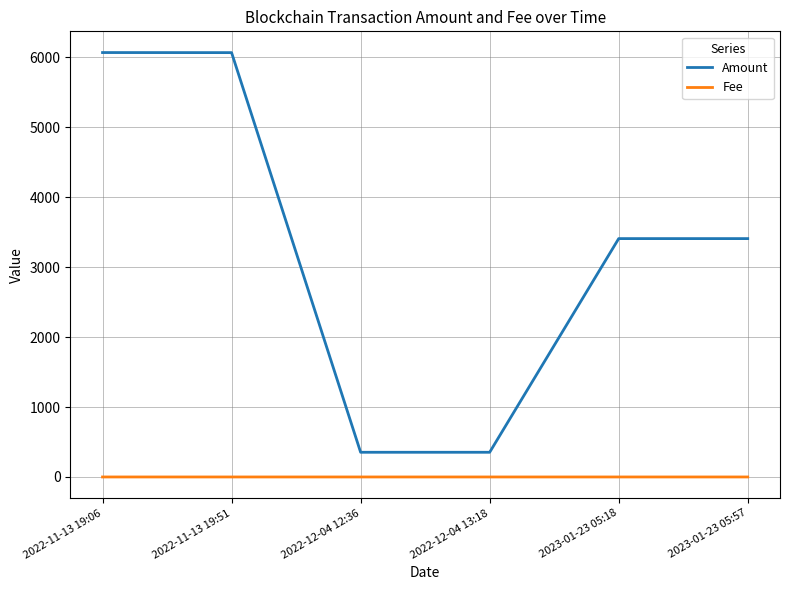

True or false: Amount and Fee intersect in this chart.

False